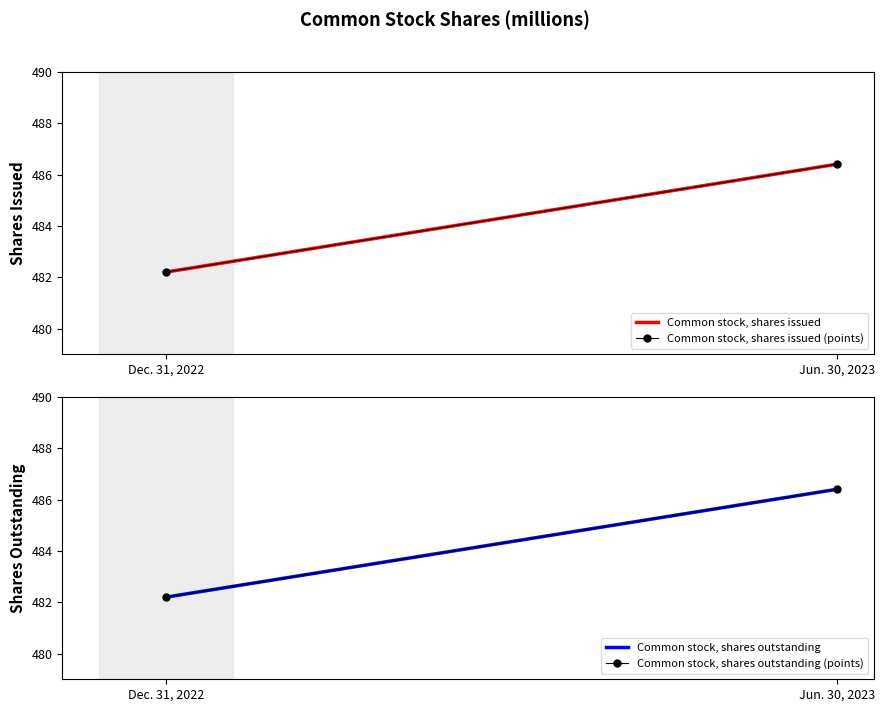

What is the label of the 1st point from the left?

Dec. 31, 2022